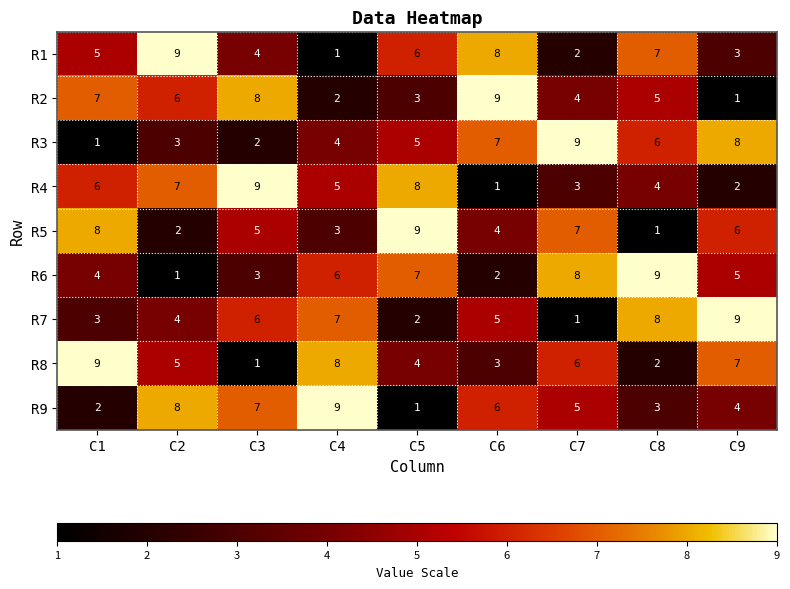

What is the difference between the maximum and minimum values in the R1 series?

8